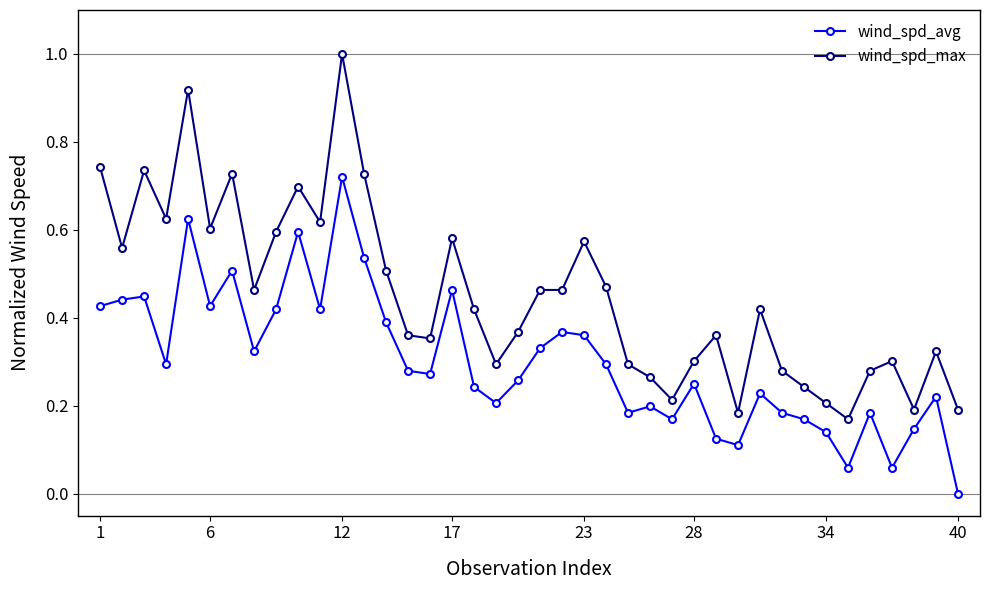

Is this an area chart (filled region under the line)?

No